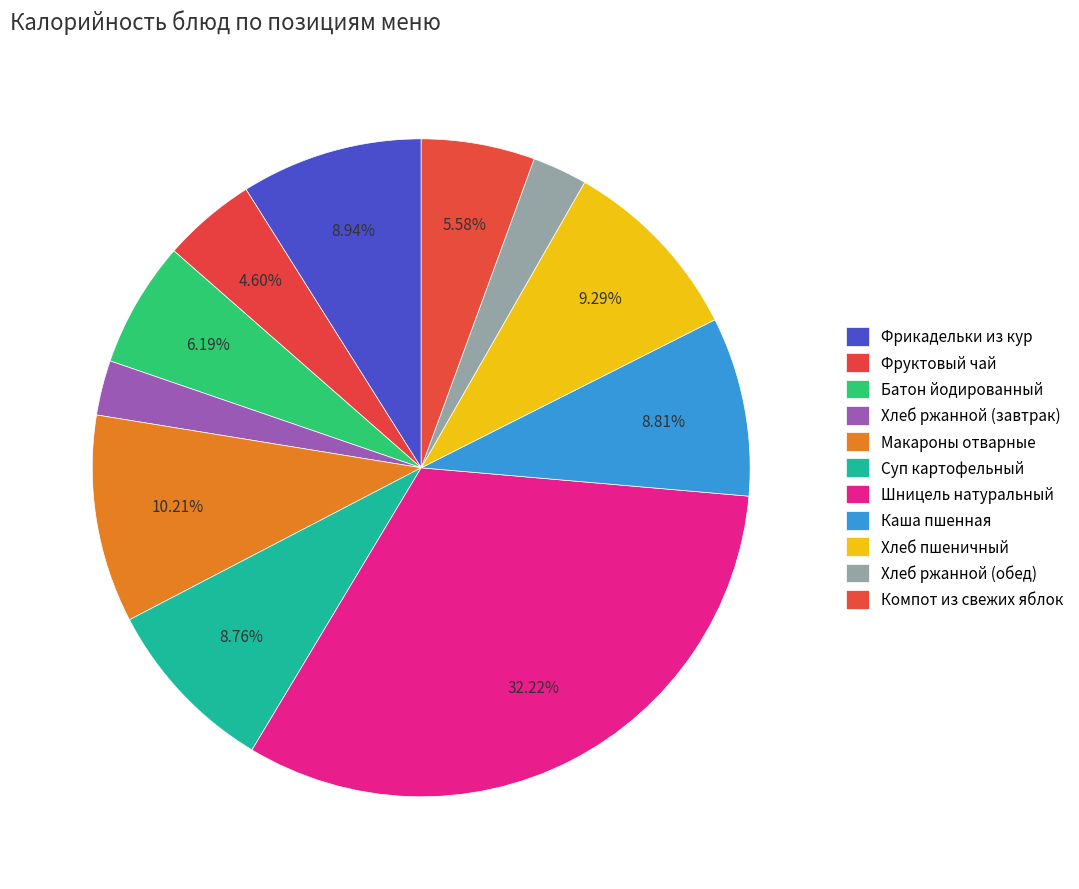

To the nearest percent, what is the difference between the largest and smallest slice percentages?

30%